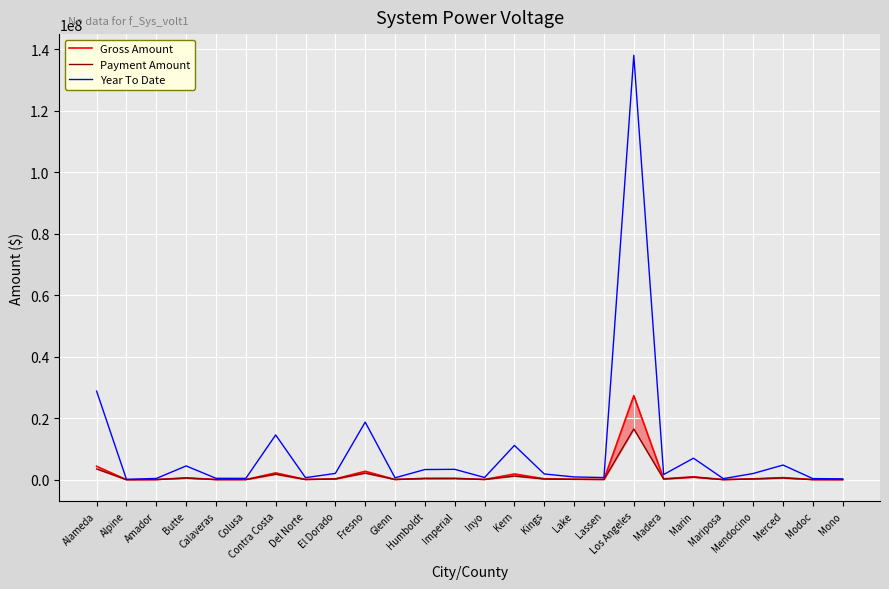

Reading left to right, what are all the values shown in this chart?

Gross Amount: 4390522.0	17572.4	70968.0	611719.9	86132.6	63067.7	2240184.2	92449.7	289363.0	2770306.0	83432.0	455371.3	467220.3	93346.8	1888158.2	323042.2	185994.2	91184.0	27357120.8	312629.9	953011.0	52932.5	296526.9	696685.9	47497.8	38961.3
Payment Amount: 3533644.6	17572.4	42810.8	573454.9	27854.5	63067.7	1803371.8	83790.8	253227.6	2167811.5	83432.0	399737.4	408655.3	92882.8	1218971.5	245637.7	125809.5	91184.0	16529695.9	229740.7	861346.0	33647.4	264993.4	577716.2	47497.8	38961.3
Year To Date: 28811715.9	140579.1	425734.5	4495547.3	474364.1	456990.5	14571063.0	683809.2	2064823.7	18735900.8	631105.3	3325049.9	3391216.9	738794.0	11166635.0	1885216.4	921445.6	713961.7	137973043.2	1698273.9	7012707.2	367340.0	2036019.9	4782198.1	379982.6	303167.2